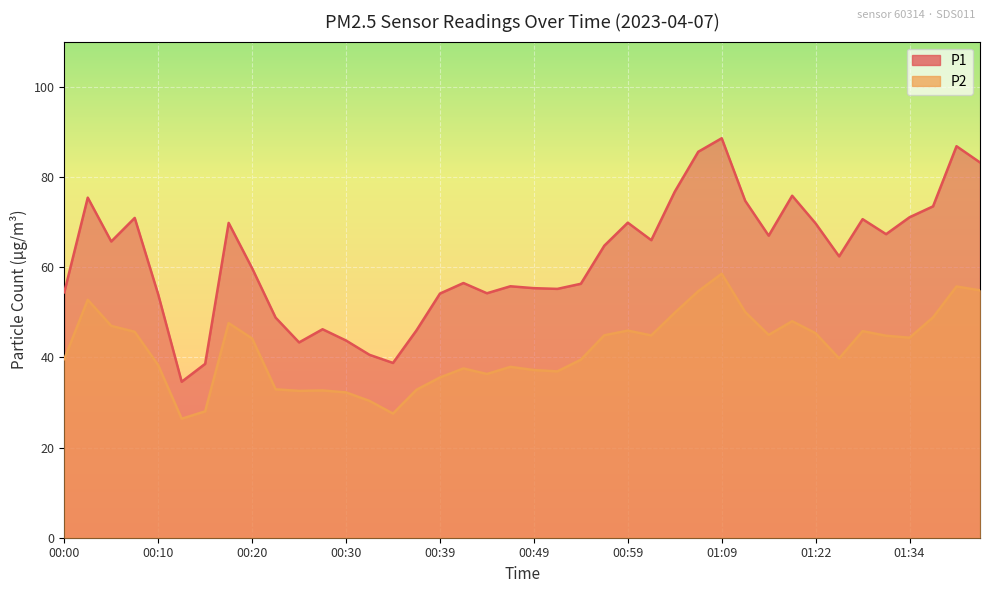

True or false: P2 has a value of 15.8 at 00:20.

False